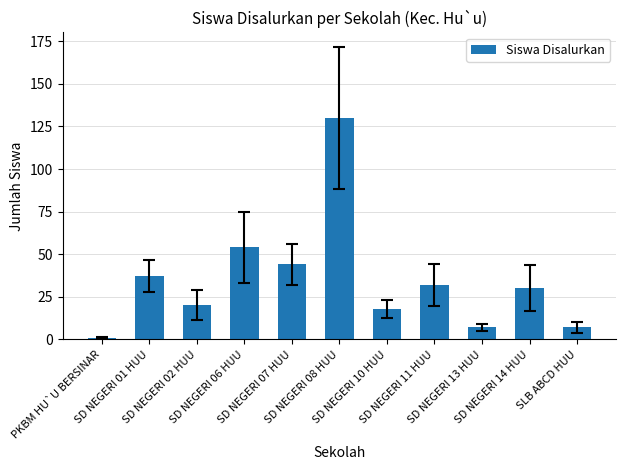

How many data points are less than 30?

5